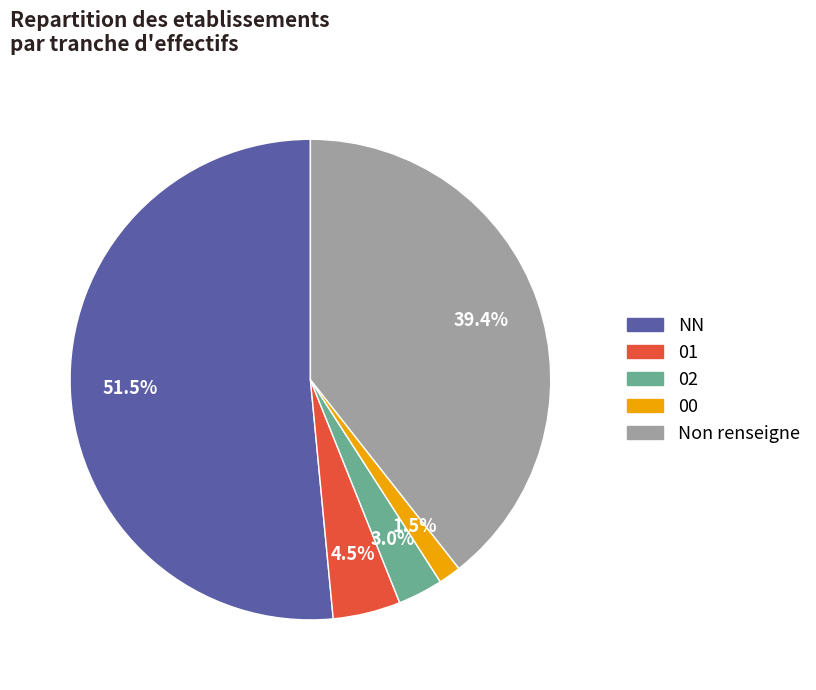

What is the smallest slice in the pie chart?

00